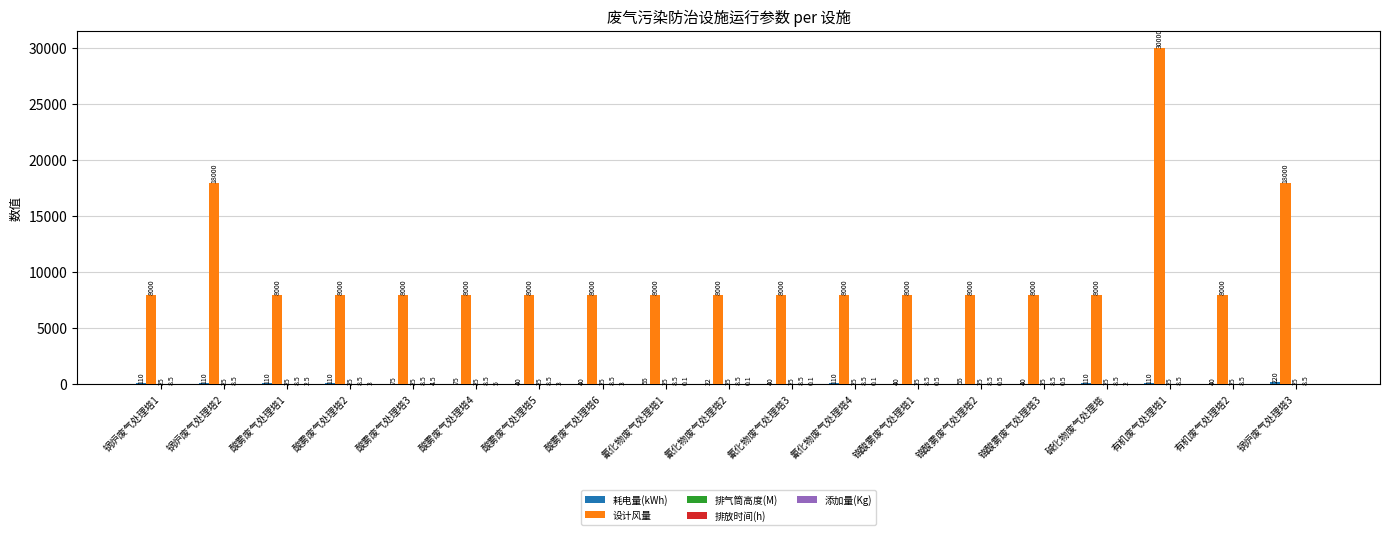

What is the spread (max minus min) of values at 酸雾废气处理塔3?

7995.5